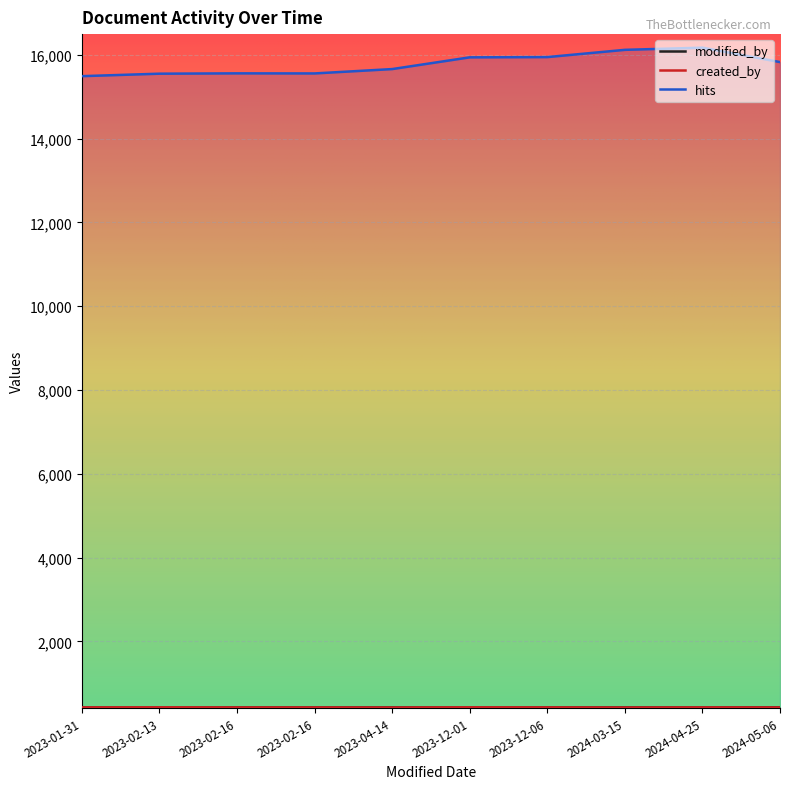

Does the chart display data point markers on the line(s)?

No